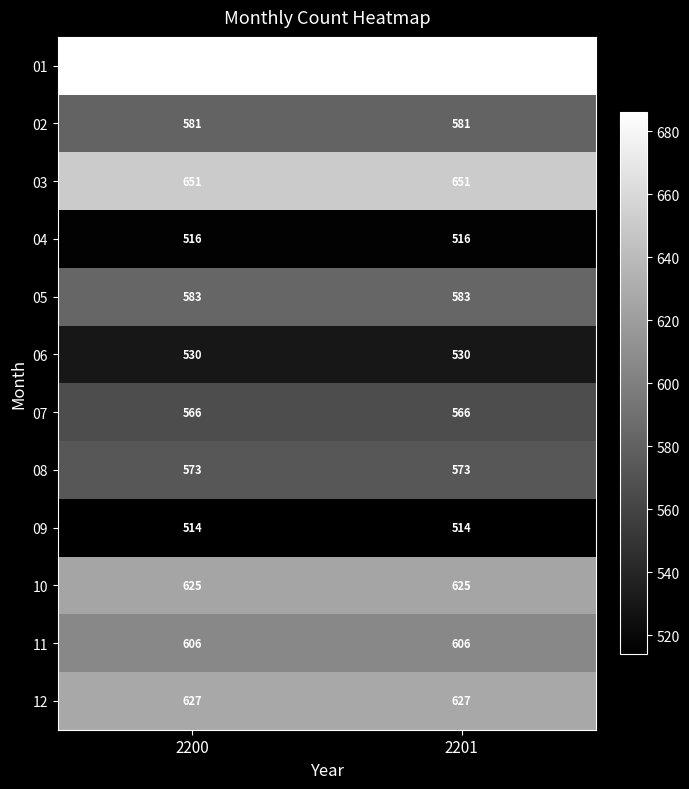

At 2200, list the series in order from smallest to largest.

09, 04, 06, 07, 08, 02, 05, 11, 10, 12, 03, 01